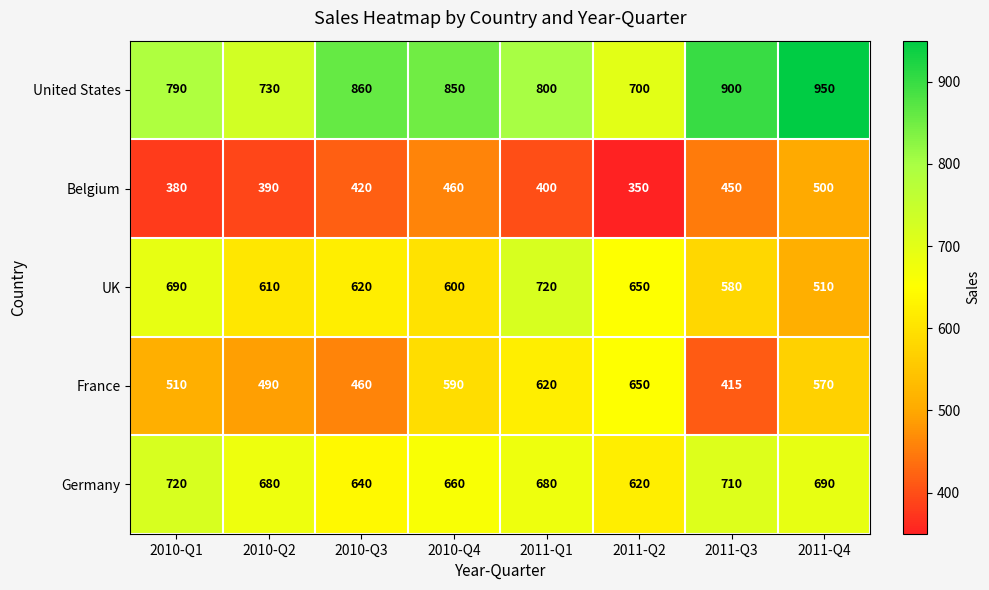

Is it true that United States equals 950 at 2011-Q4?

True